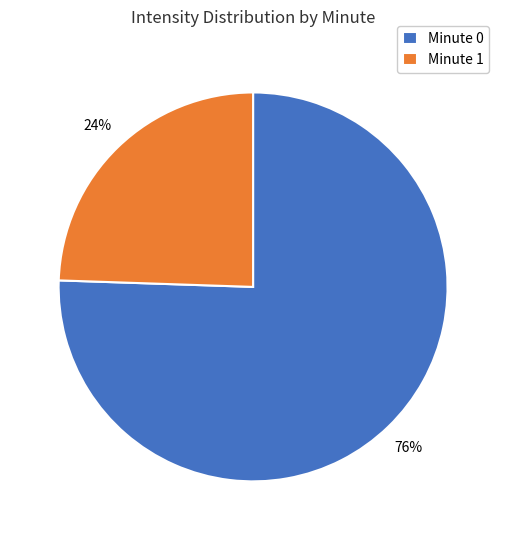

Which slice is the largest?

Minute 0